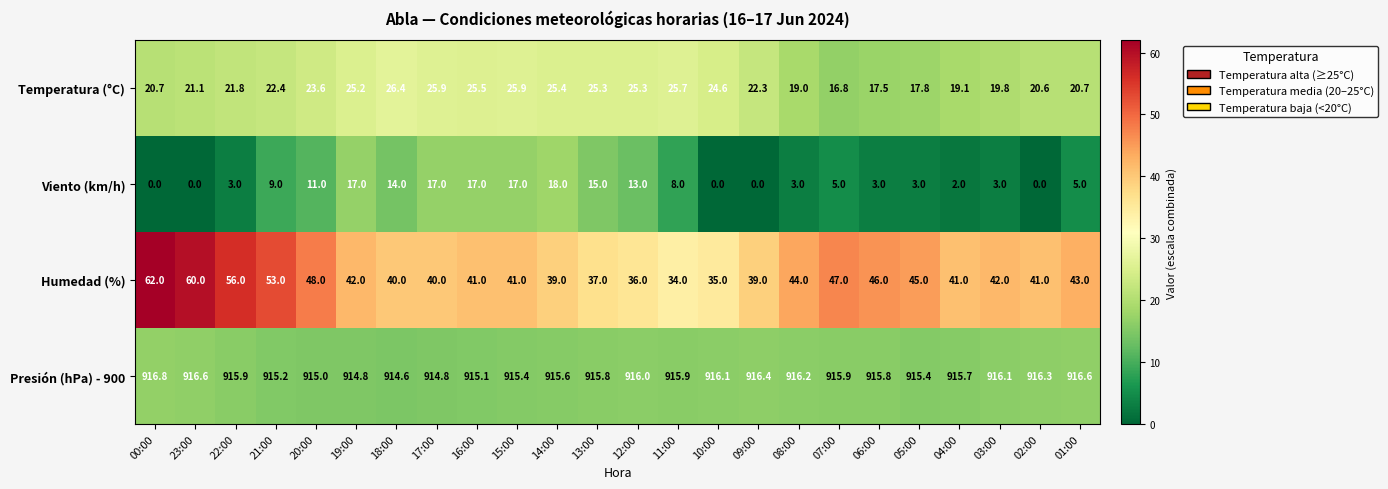

What is the total value across all series at 14:00?

998.0